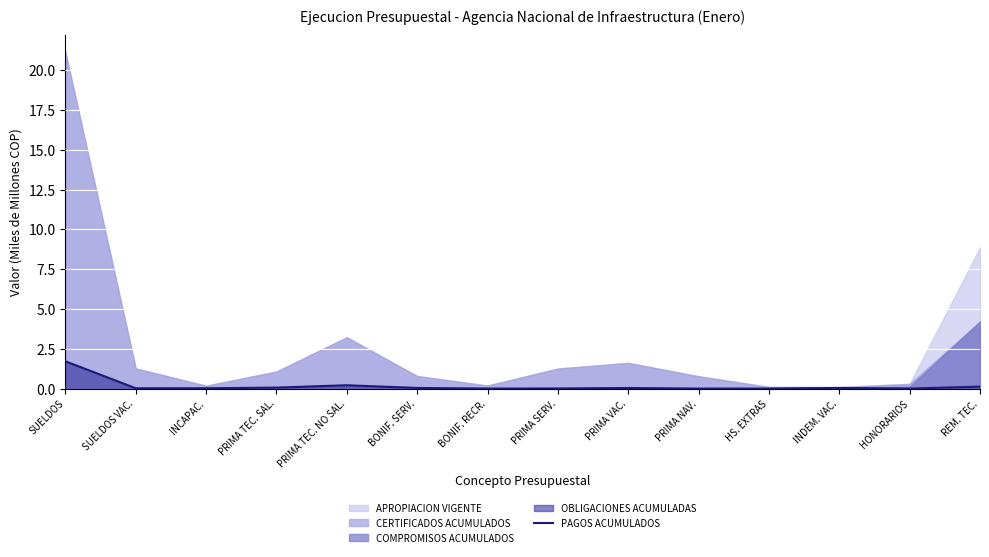

What is the difference between the maximum and minimum values?

1.7